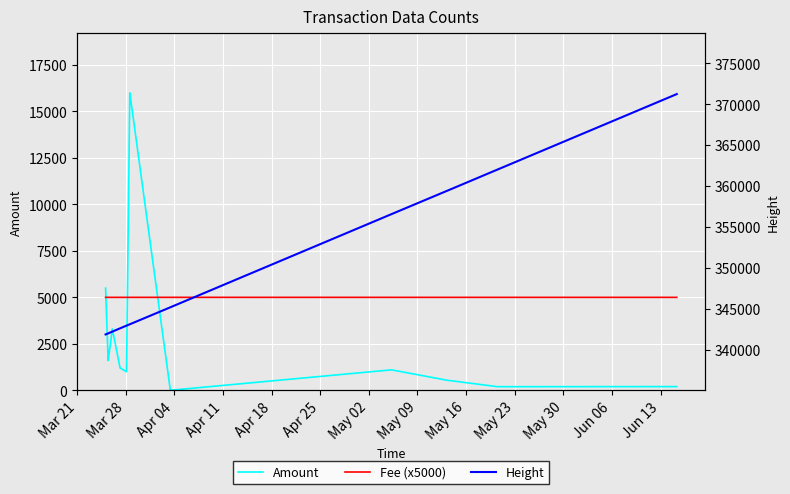

Which series has the largest range (max minus min)?

Height